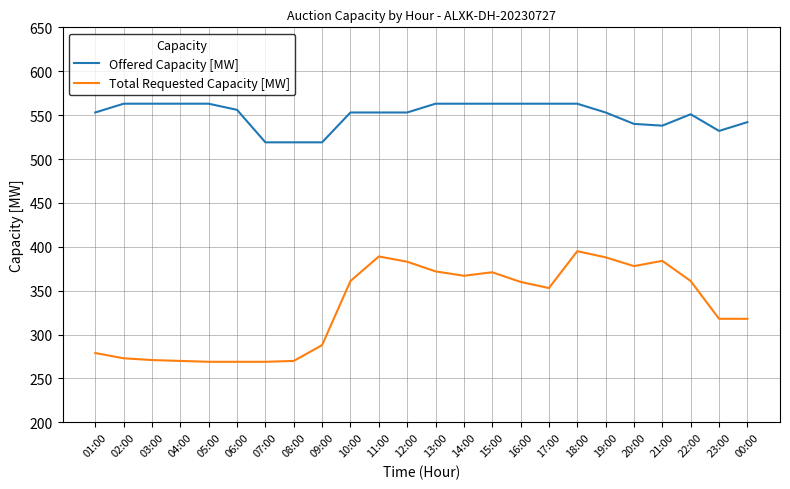

What is the difference between the Offered Capacity [MW] values at 10:00 and 05:00?

10